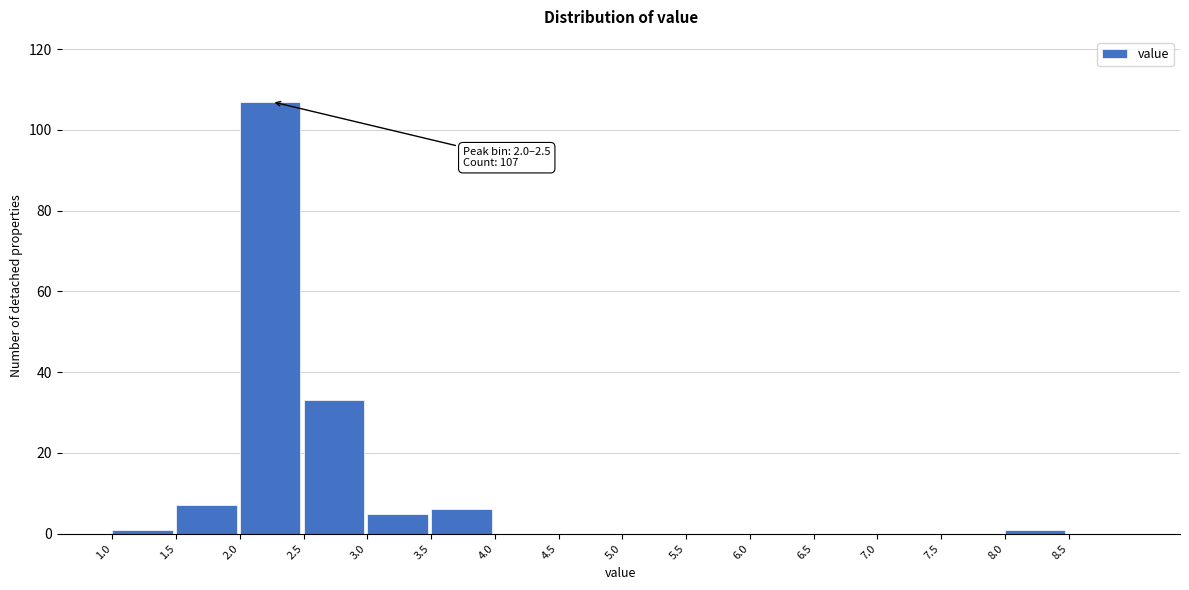

Over which range of the x-axis is the bar tallest?

2.0 to 2.5